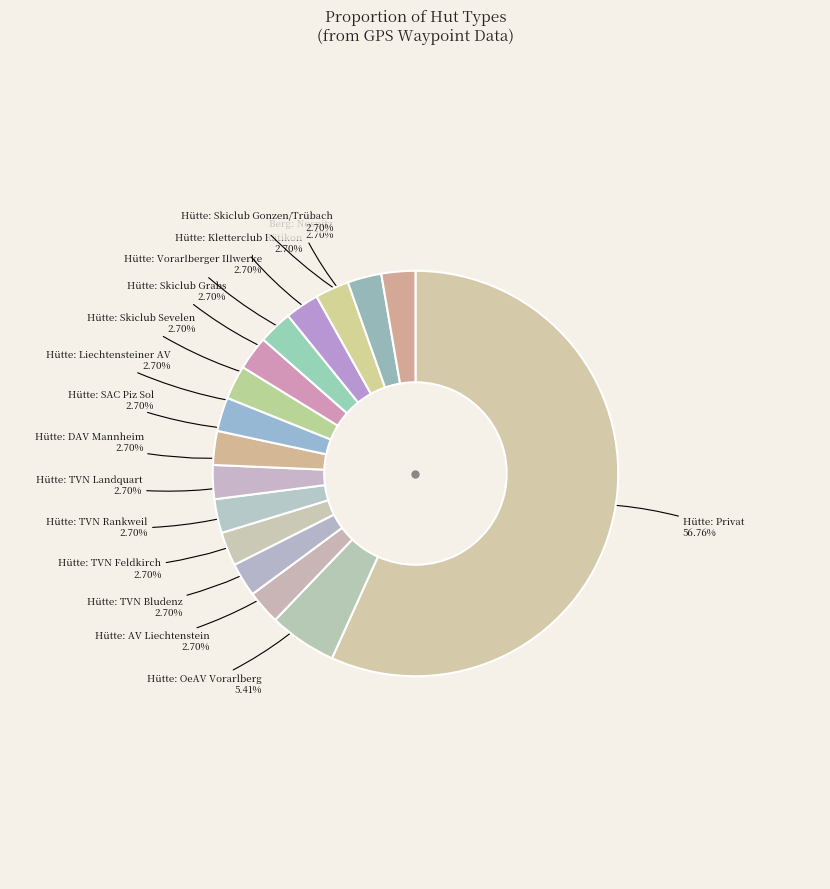

The Hütte: Privat slice represents 57% of the pie. True or false?

True